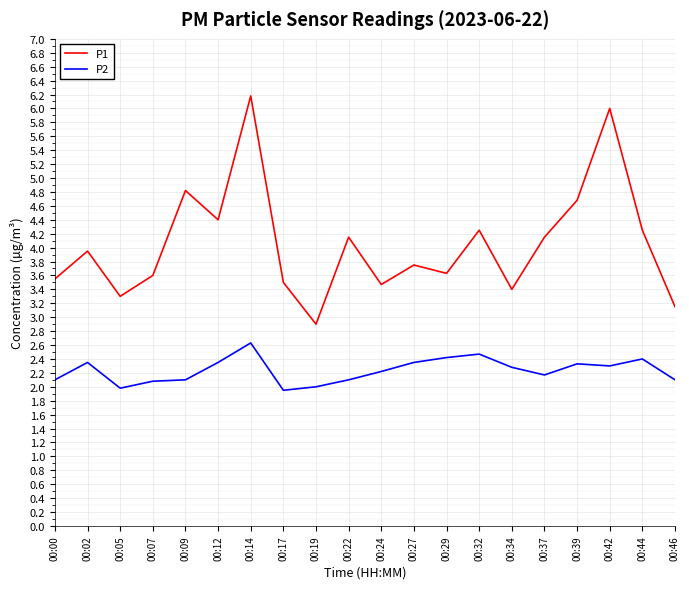

How many lines are shown in the chart?

2